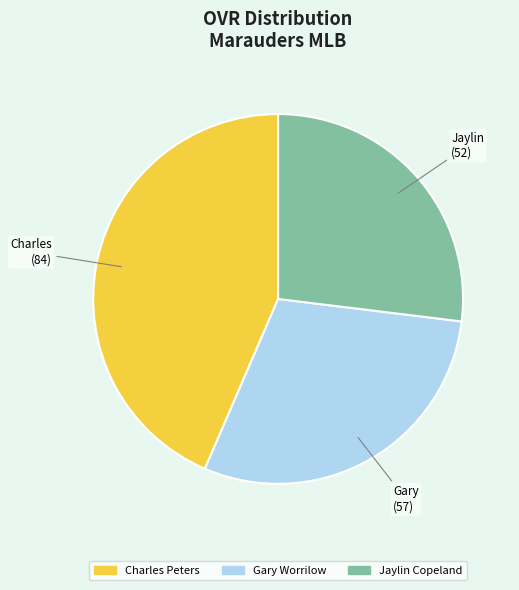

Rank the categories by value from lowest to highest.

Jaylin Copeland, Gary Worrilow, Charles Peters